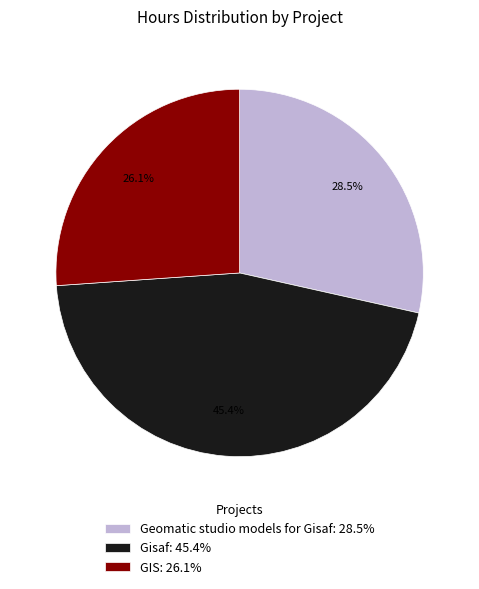

Rank the categories by value from highest to lowest.

Gisaf: 45.4%, Geomatic studio models for Gisaf: 28.5%, GIS: 26.1%